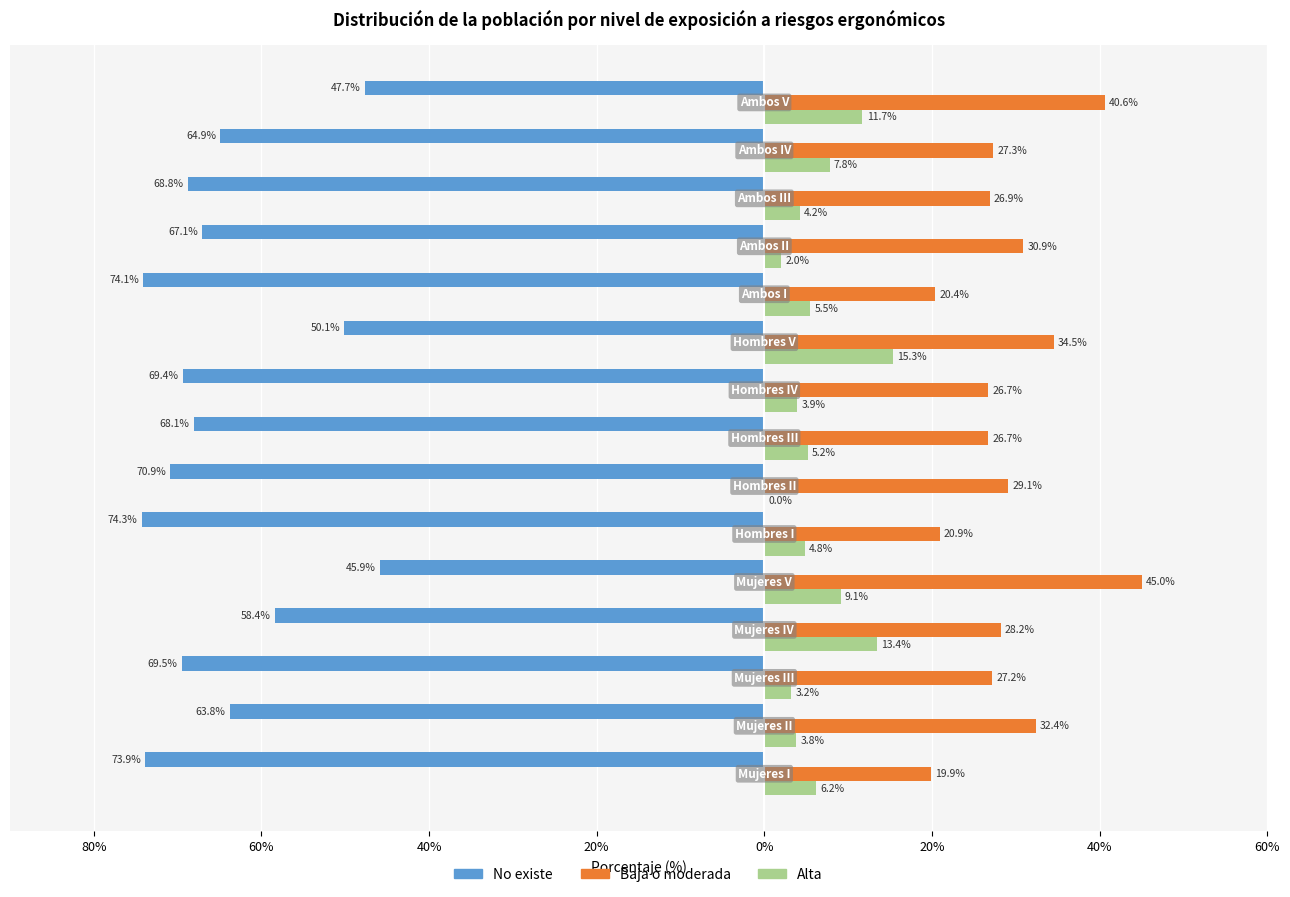

What are all the series names shown in the legend?

No existe, Baja o moderada, Alta